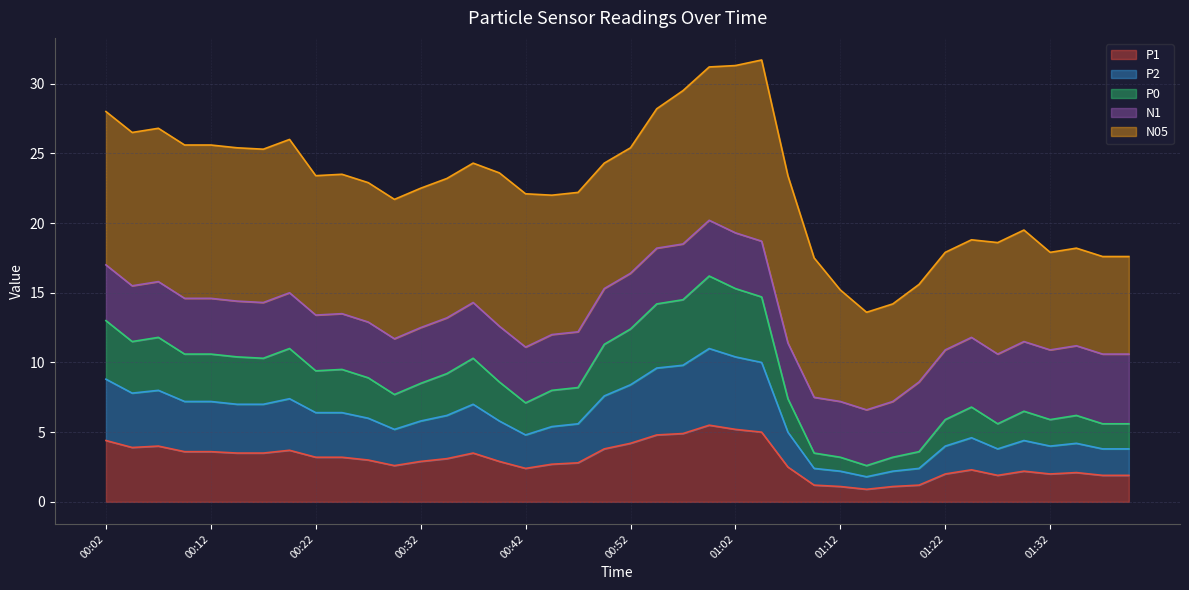

What is the value of the P2 point at the 3rd from the left?

8.0